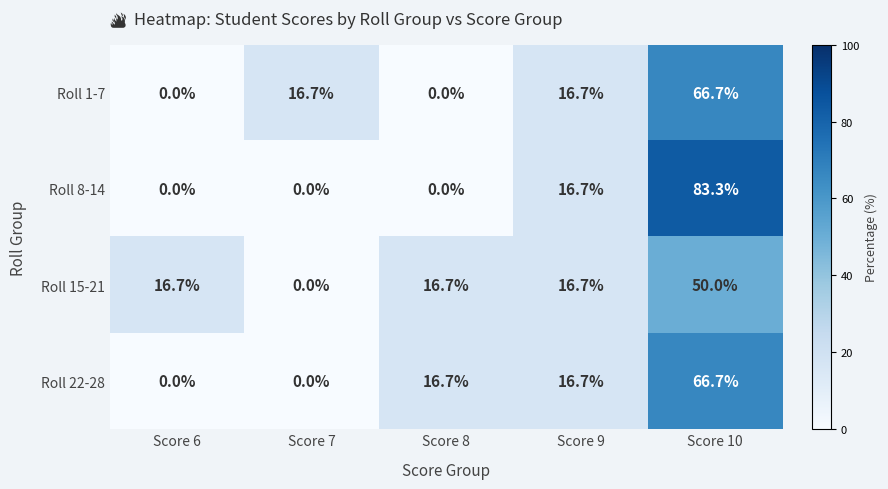

True or false: Roll 22-28 has a value of 16.7 at Score 9.

True